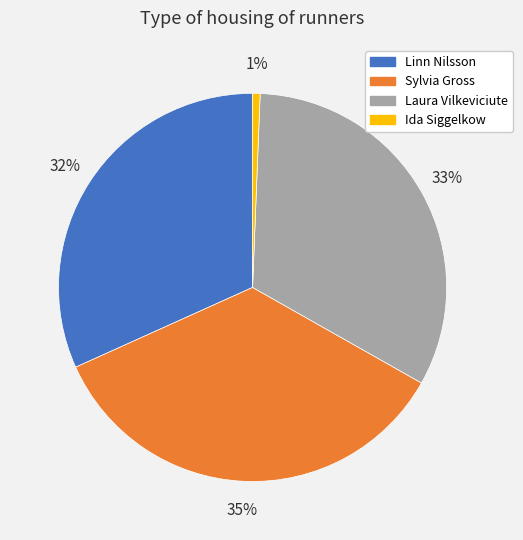

Which category has the biggest portion of the pie?

Sylvia Gross